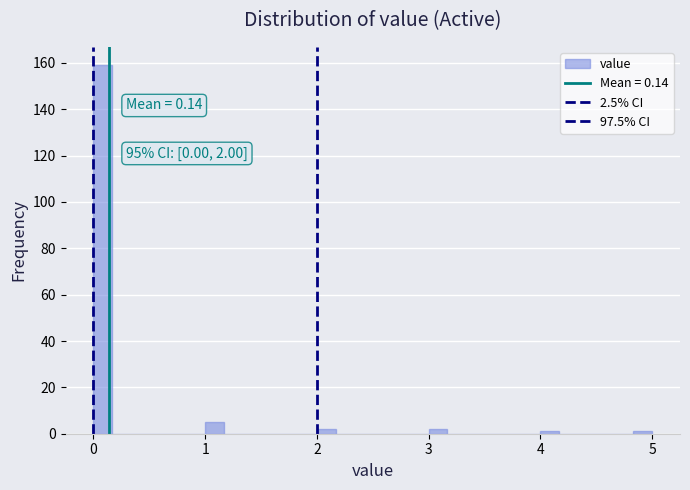

Around what value on the x-axis is the tallest bar? Give the approximate position of its centre, as read against the axis.

0.1